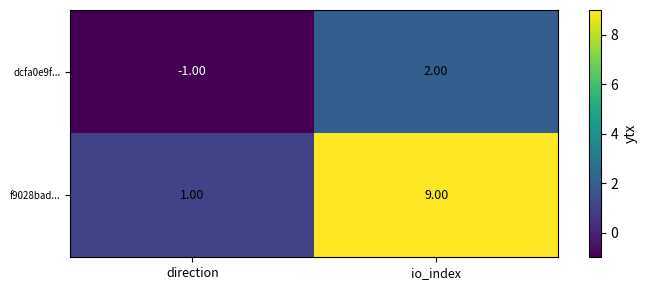

Is the value of f9028bad... at io_index greater than the value of dcfa0e9f... at io_index?

Yes